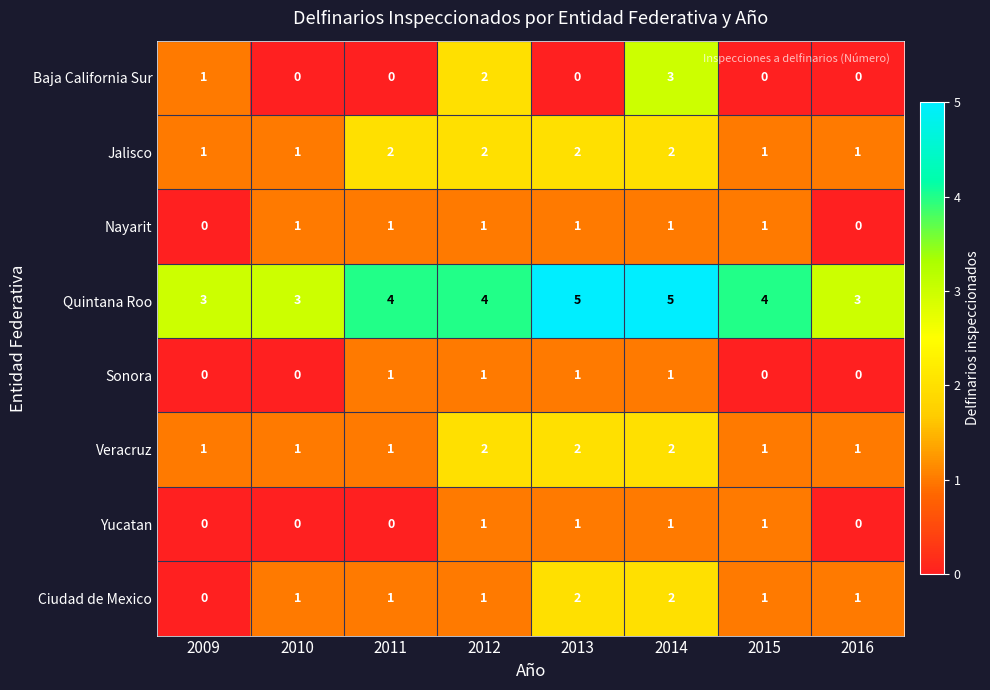

Count the Ciudad de Mexico values in the range 1 to 2.

7